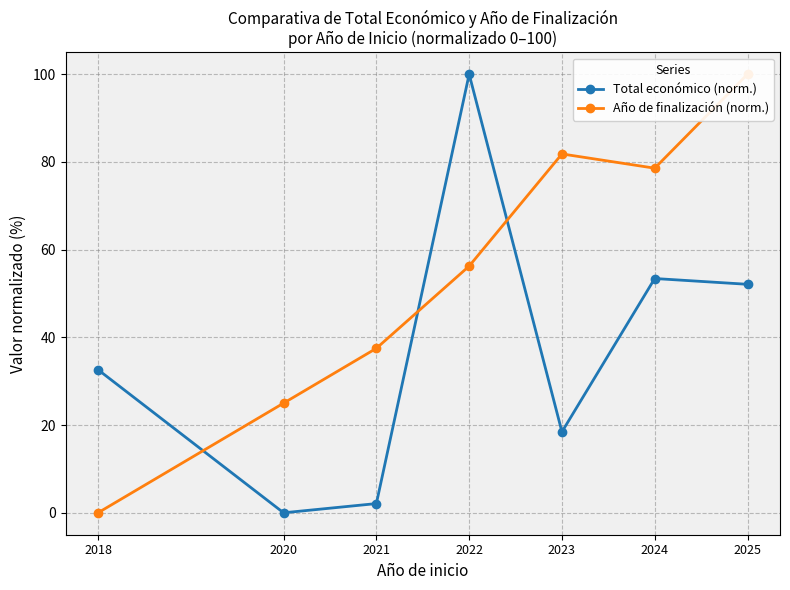

What is the difference between the Total económico (norm.) values at 2020 and 2022?

100.0